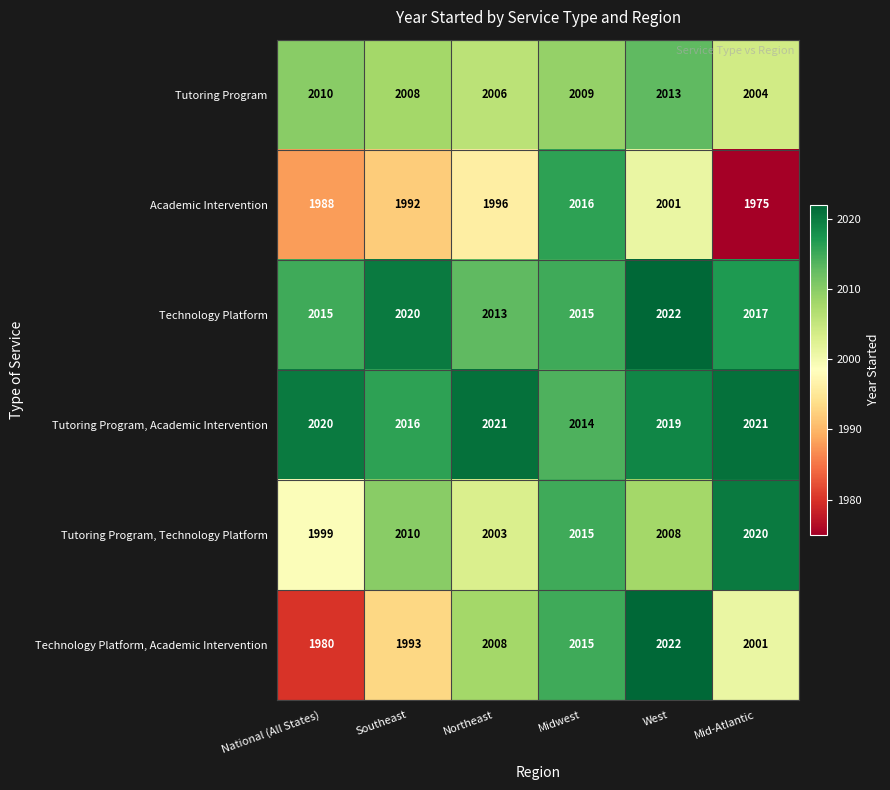

What is the total value across all series at Midwest?

12084